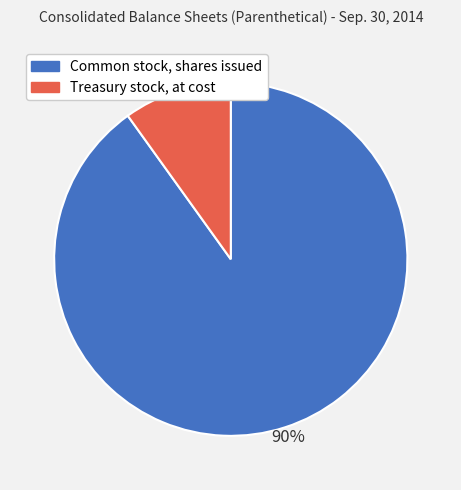

Which category has the smallest portion of the pie?

Treasury stock, at cost